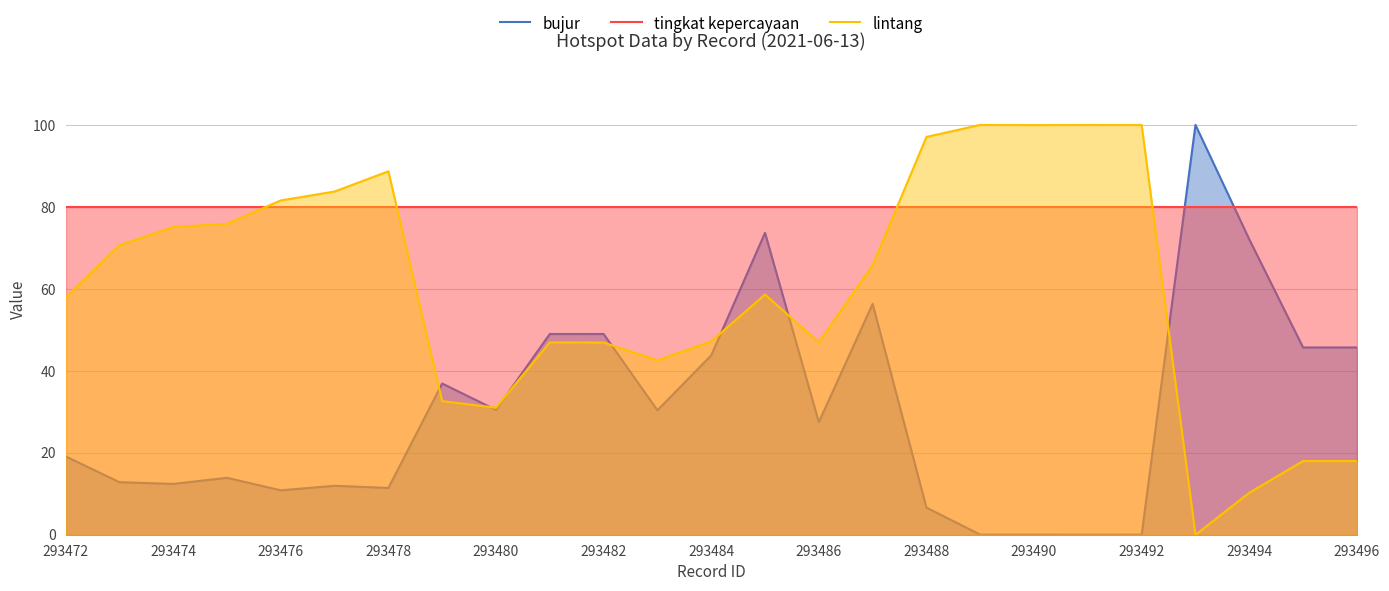

What is the maximum value shown in the chart?

100.0